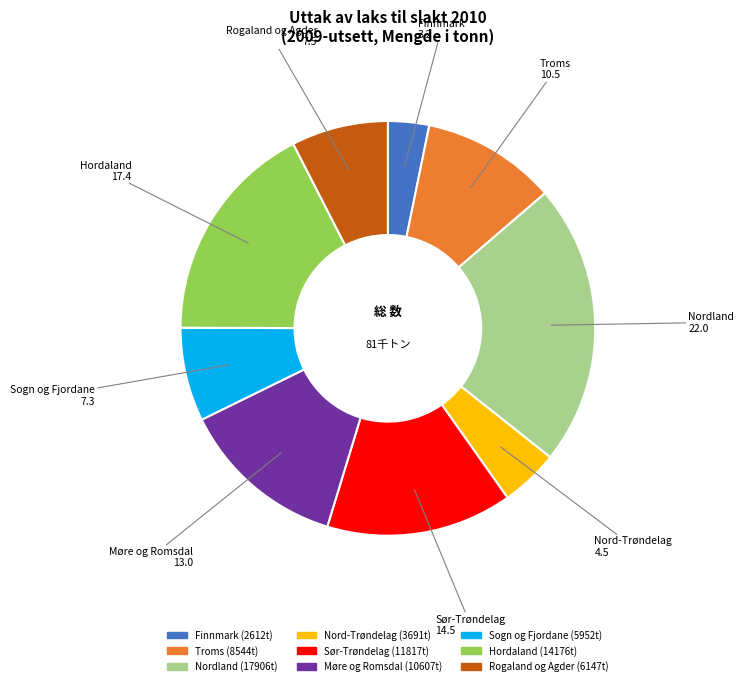

True or false: Sør-Trøndelag accounts for 7% of the total.

False